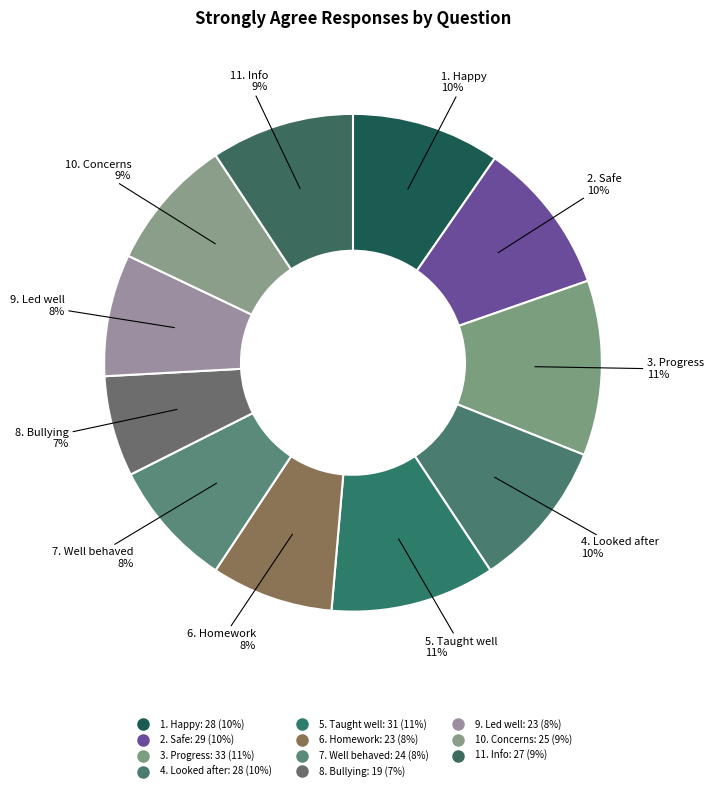

Which slice is the largest?

3. Good progress